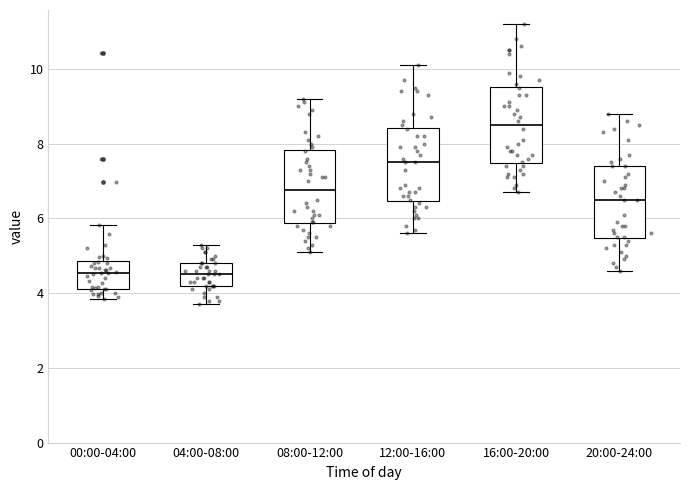

Where does the lower whisker of the box for 08:00-12:00 end on the y-axis? The values are not printed on the chart, so give them approximately, as read against the axis.

5.2